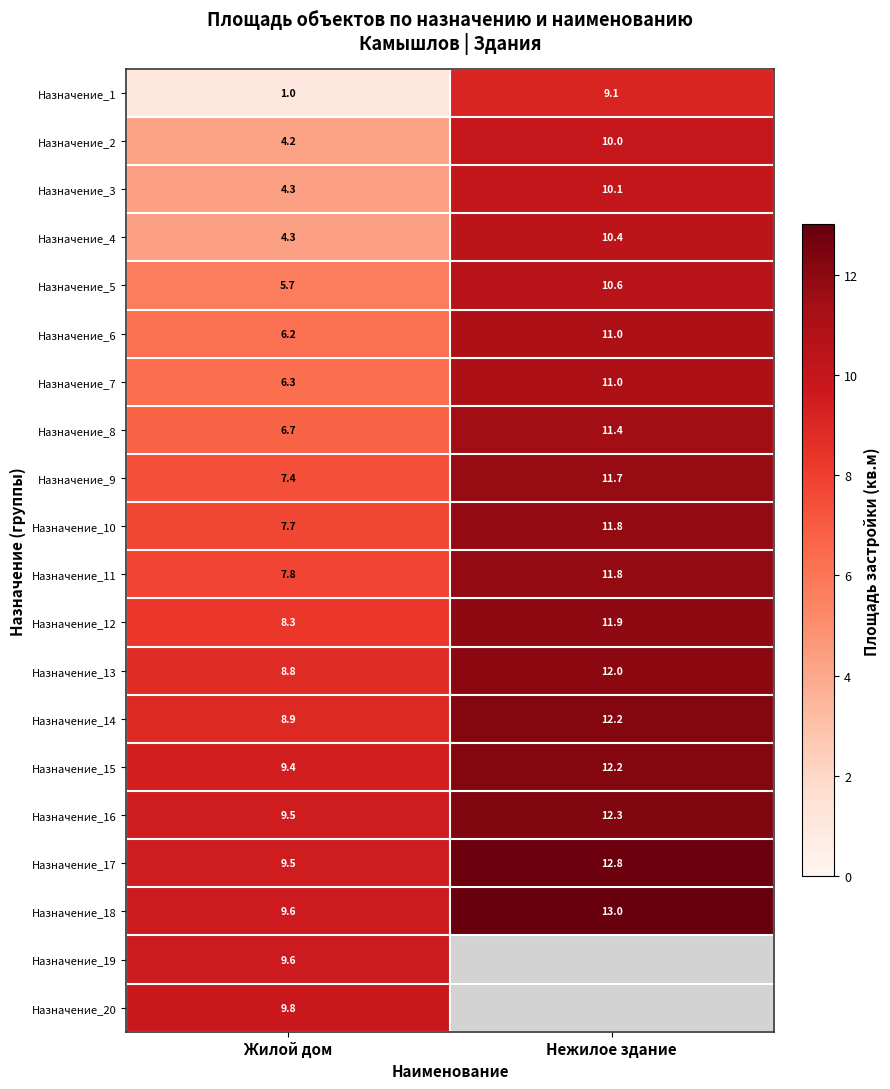

Rank the categories by Назначение_15 value from lowest to highest.

Жилой дом, Нежилое здание